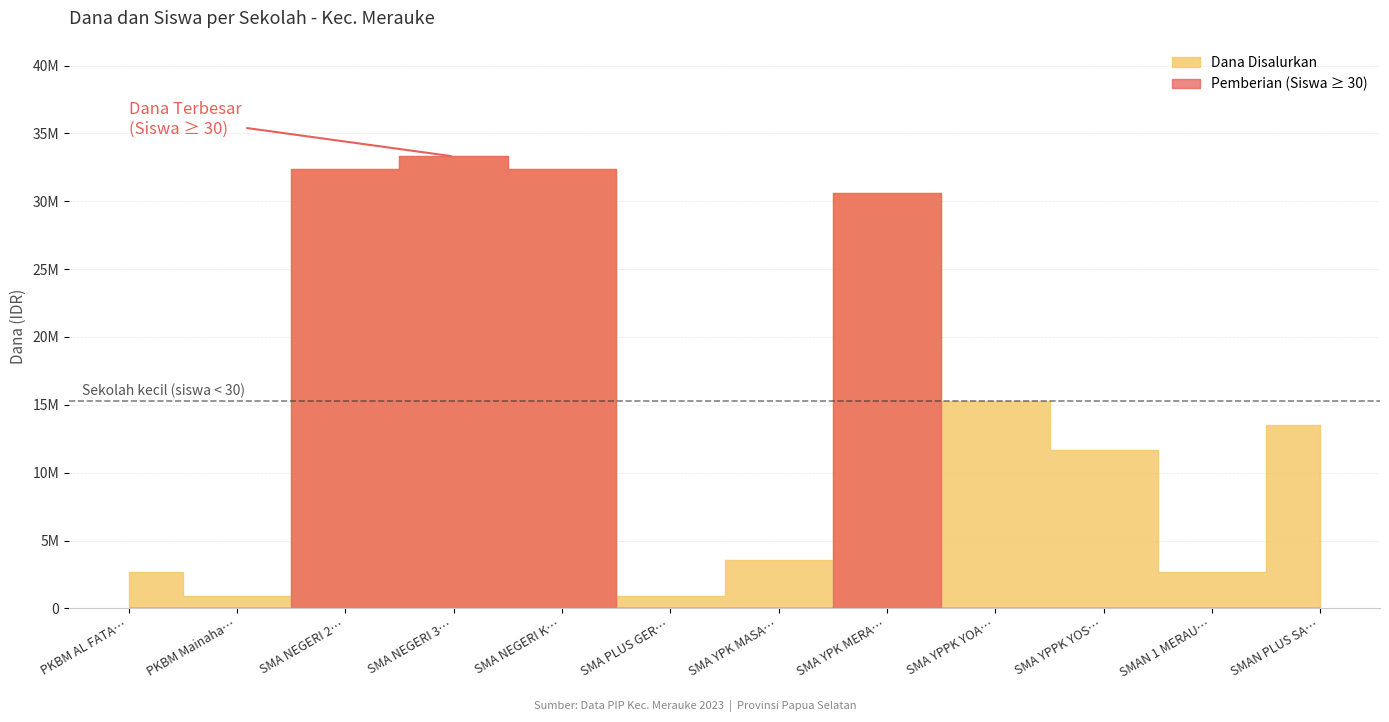

Does the chart display data point markers on the line(s)?

No